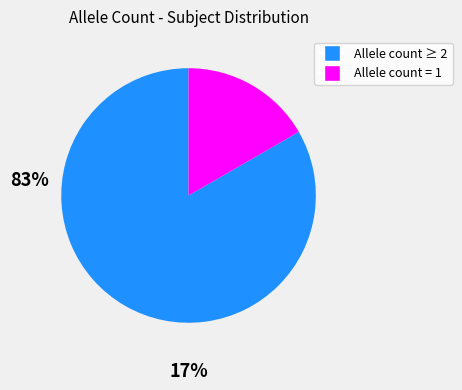

Is there any slice that represents more than half of the pie?

Yes